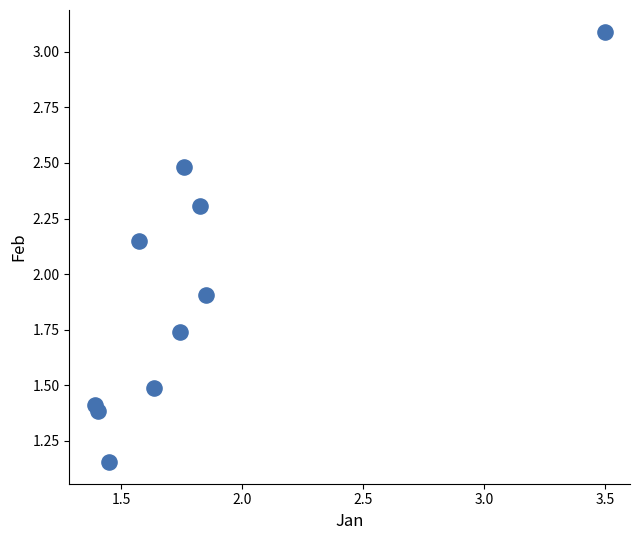

What Y value in the scatter plot is closest to 2?

1.9